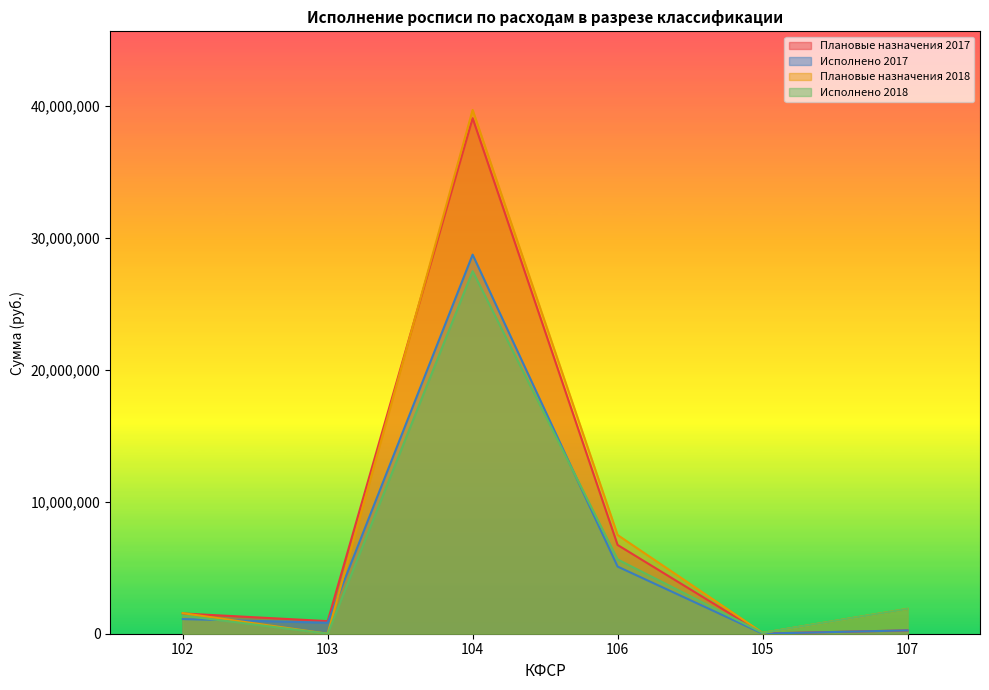

True or false: Плановые назначения 2017 has a value of 17100.0 at 105.

True